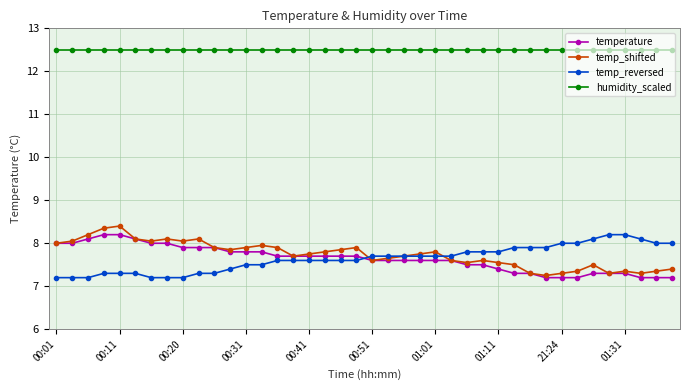

What is the average value of the temperature series?

7.6